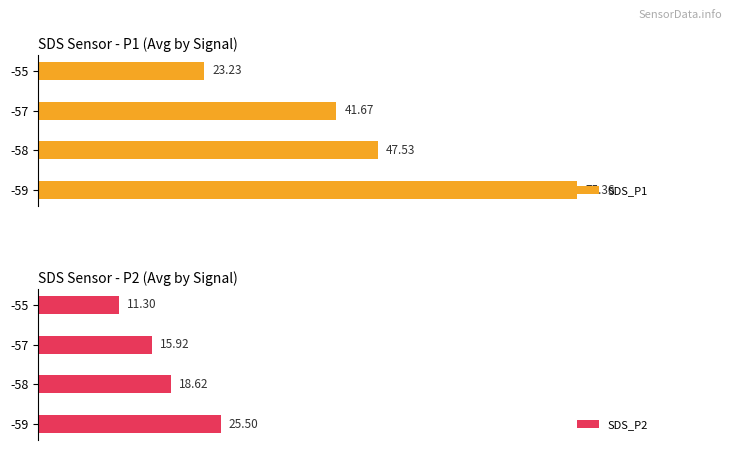

Which series has the largest range (max minus min)?

SDS_P1